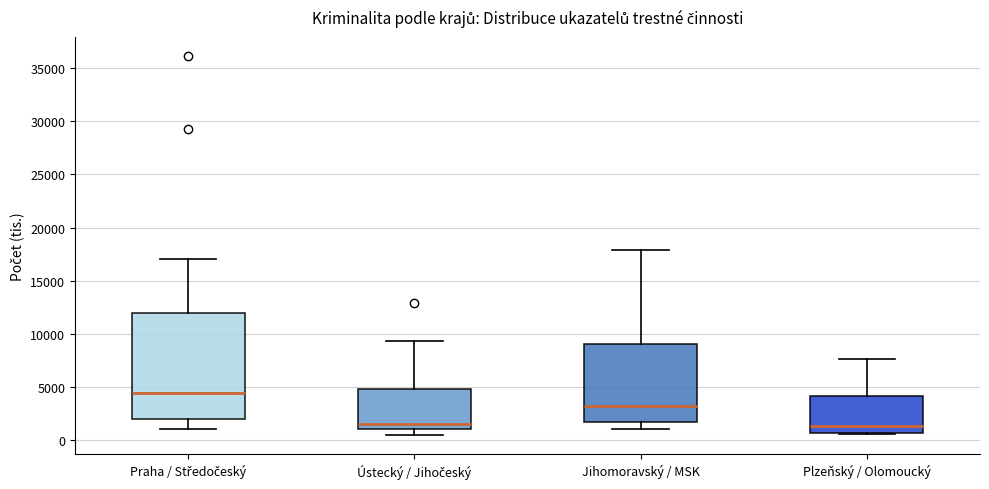

Reading left to right, read every box against the y-axis: the position of its median line, the range the box covers, and the ends of its whiskers. The values are not printed on the chart, so give them approximately, as read against the axis.

Praha / Středočeský: median 4500, box 2000 to 12000, whiskers 1000 to 17000
Ústecký / Jihočeský: median 1500, box 1000 to 5000, whiskers 500 to 9500
Jihomoravský / MSK: median 3000, box 1500 to 9000, whiskers 1000 to 18000
Plzeňský / Olomoucký: median 1500, box 500 to 4000, whiskers 500 (just below the box's lower edge) to 7500